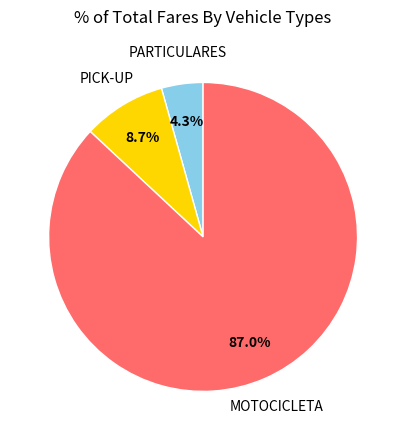

To the nearest percent, what is the combined percentage of MOTOCICLETA and PARTICULARES?

91%